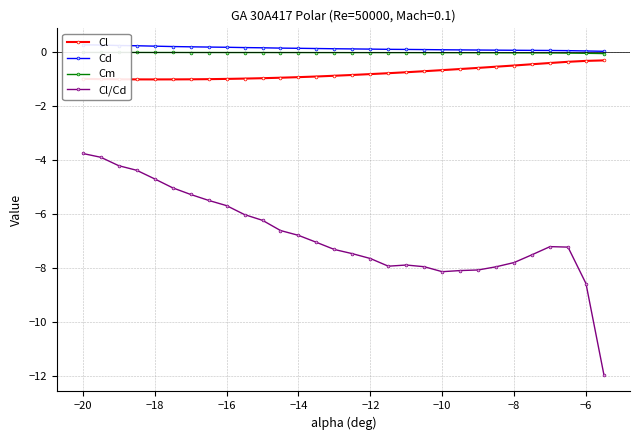

What is the maximum value for Cl/Cd?

-3.8